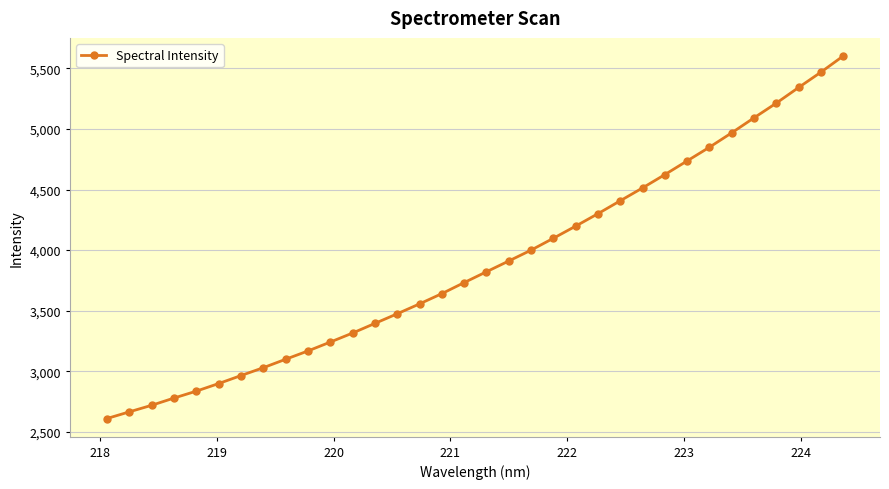

What is the value of the 34th point from the left?

5601.5